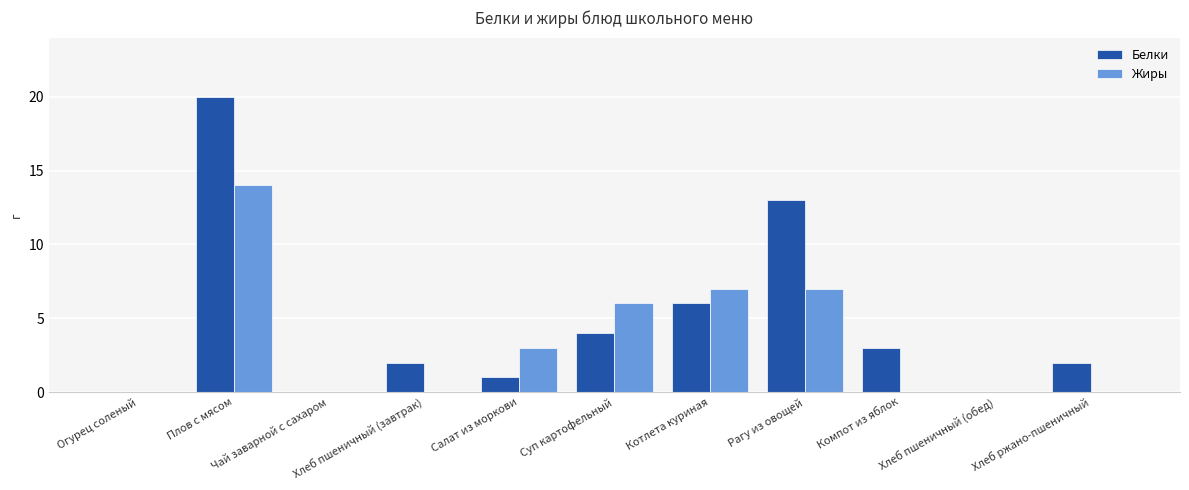

What is the sum of all Жиры values?

37